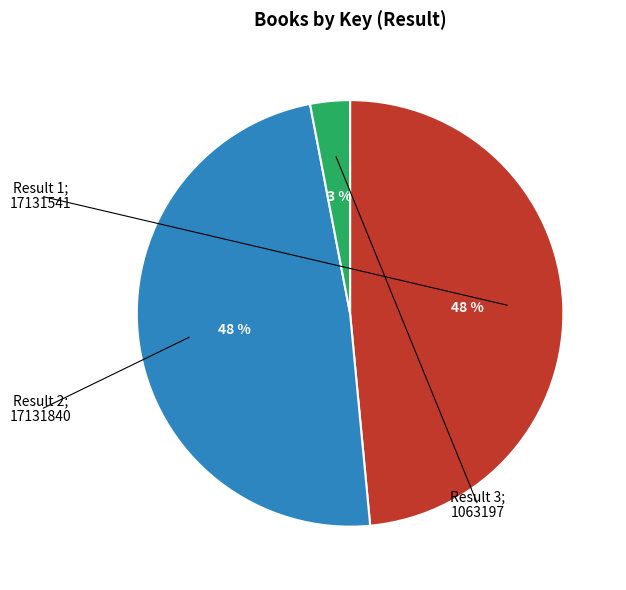

To the nearest percent, what is the average slice percentage?

33%